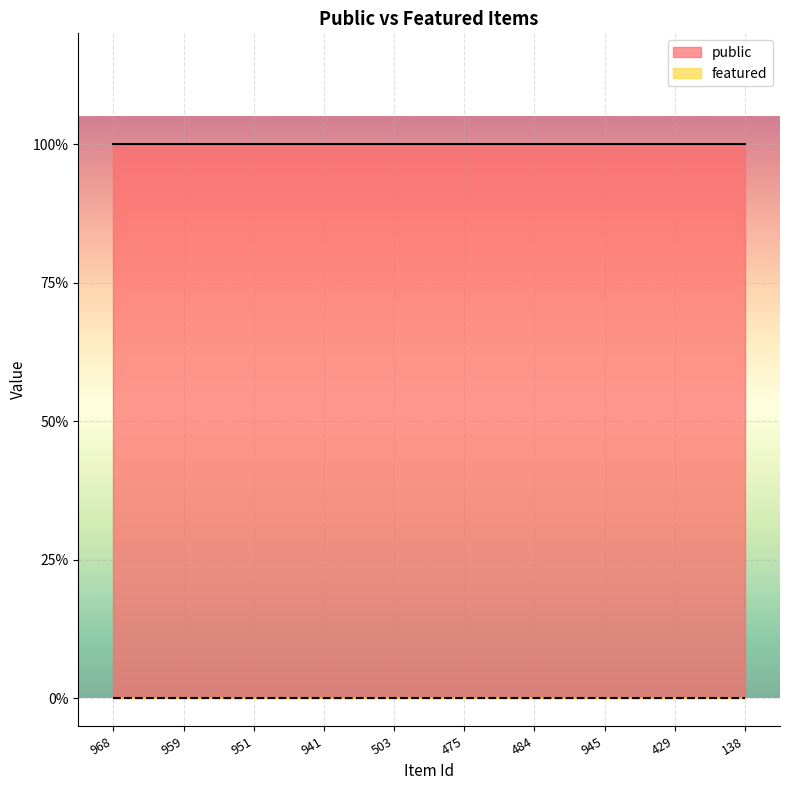

The value of featured at 945 is 0. True or false?

True